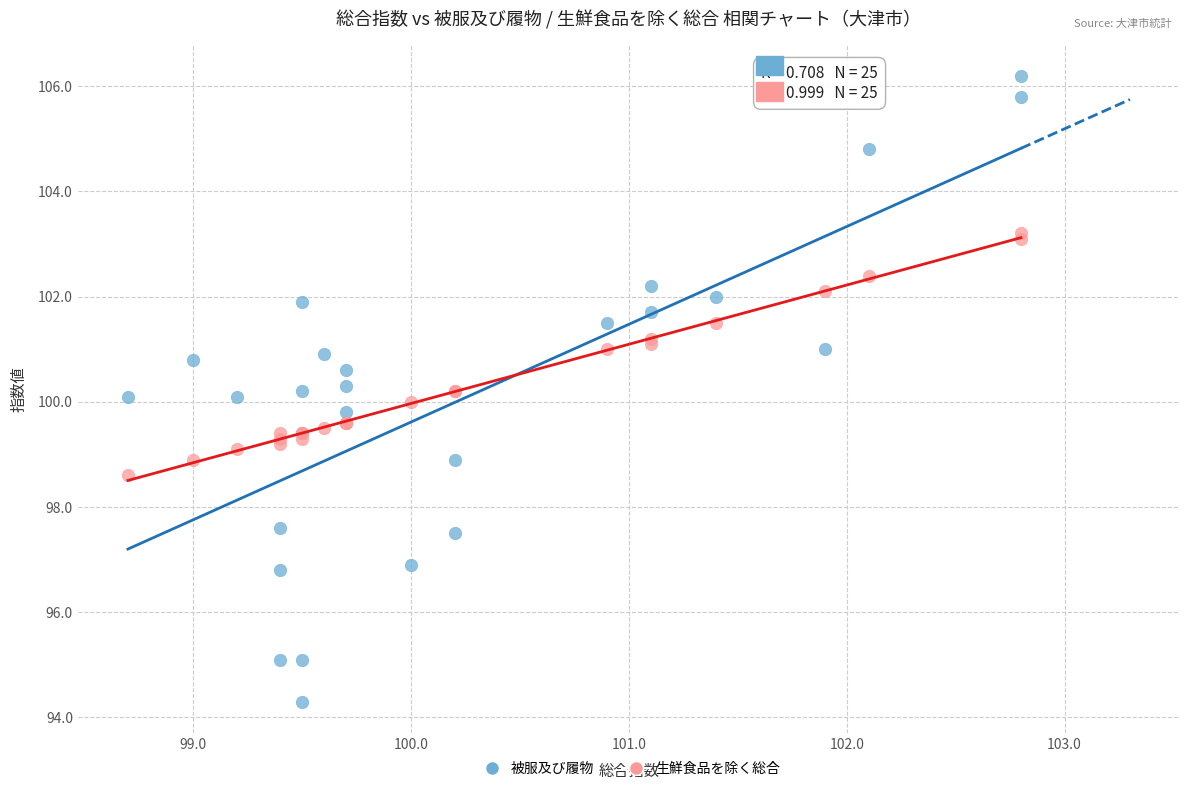

Which series has the largest Y range (max minus min)?

被服及び履物